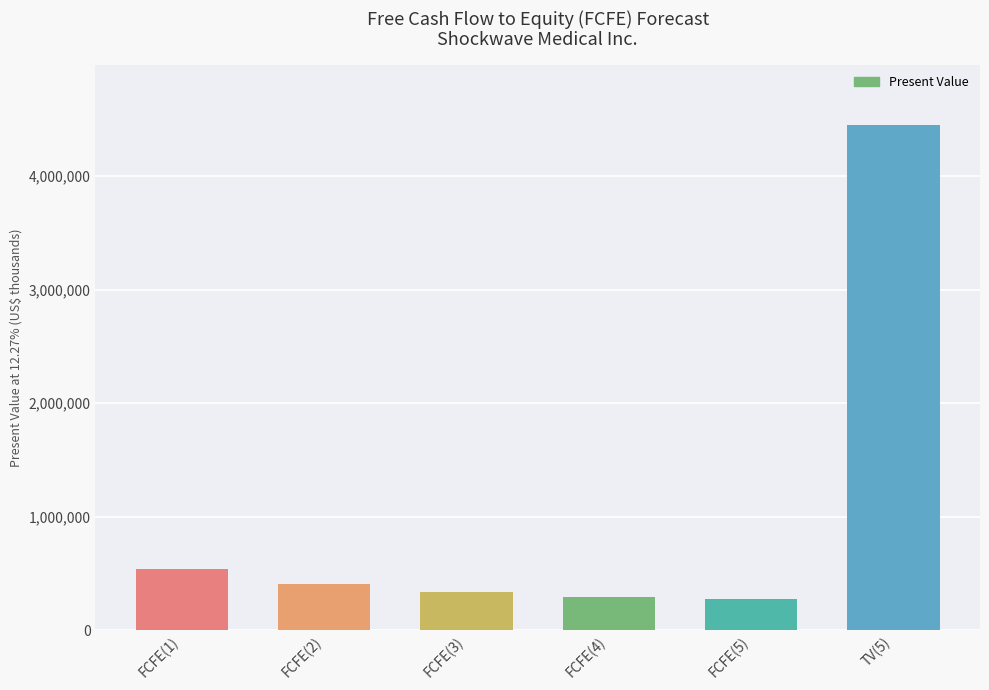

Does the chart contain stacked bars?

No